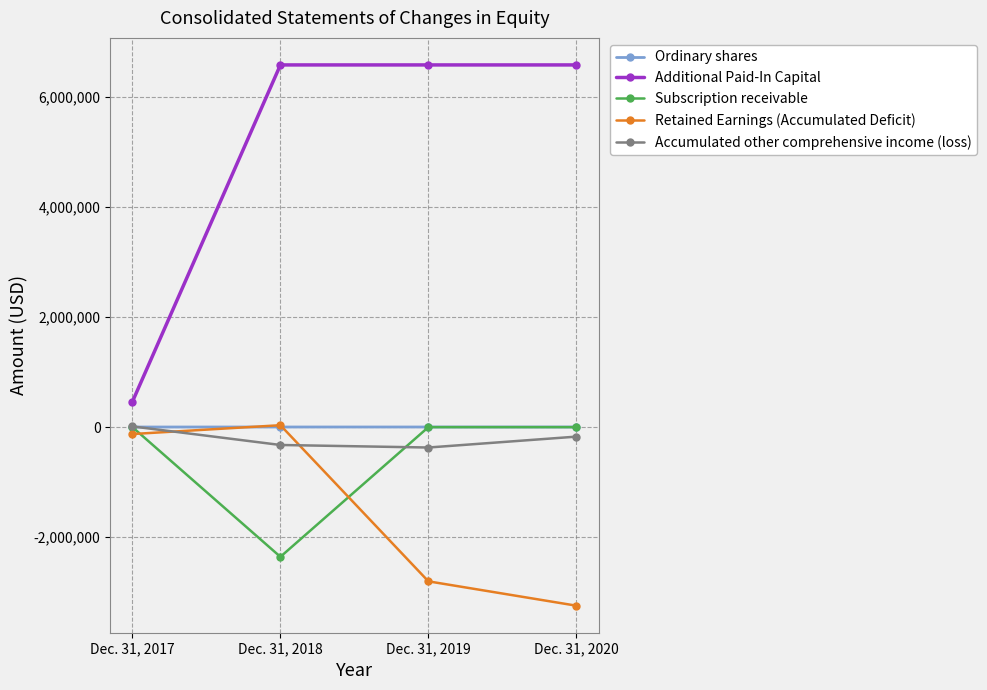

True or false: Additional Paid-In Capital and Ordinary shares cross at least once.

False